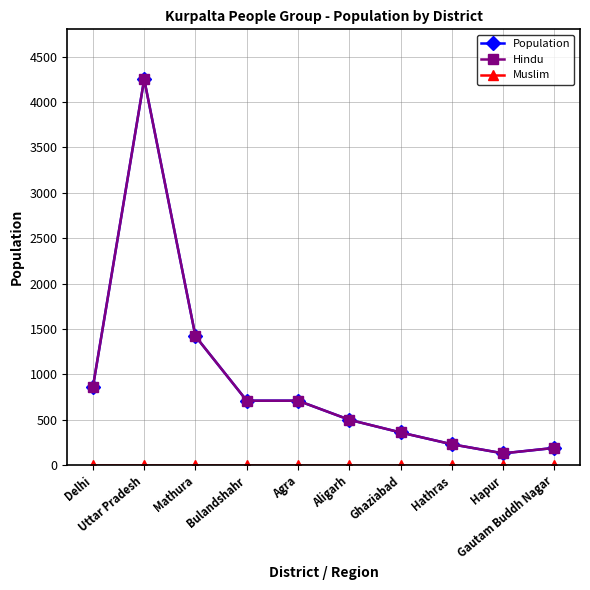

Is it true that Population equals 130 at Hapur?

True